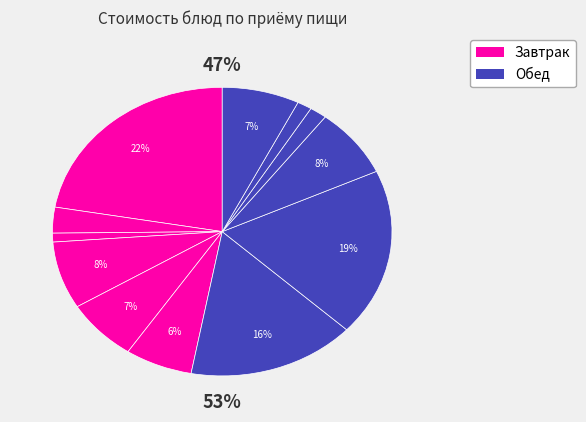

Is хлеб ржаной (обед) the majority of the pie?

No